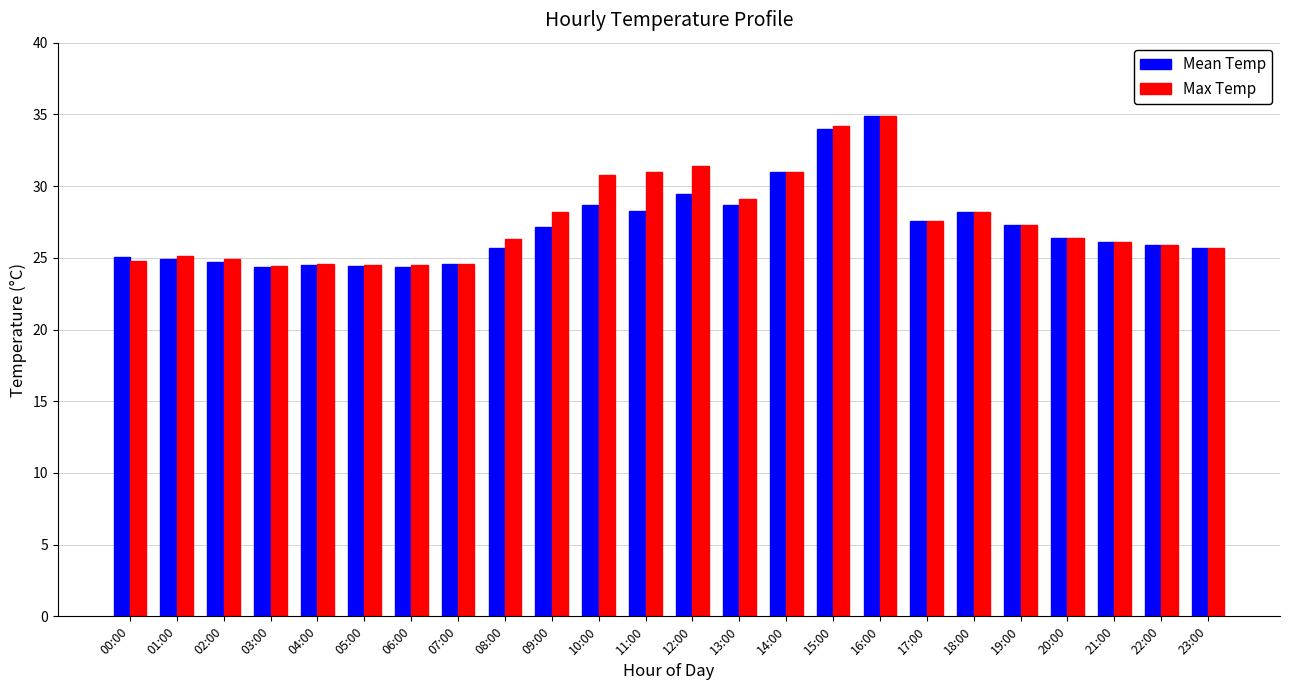

What is the highest value of the Mean Temp series?

34.9